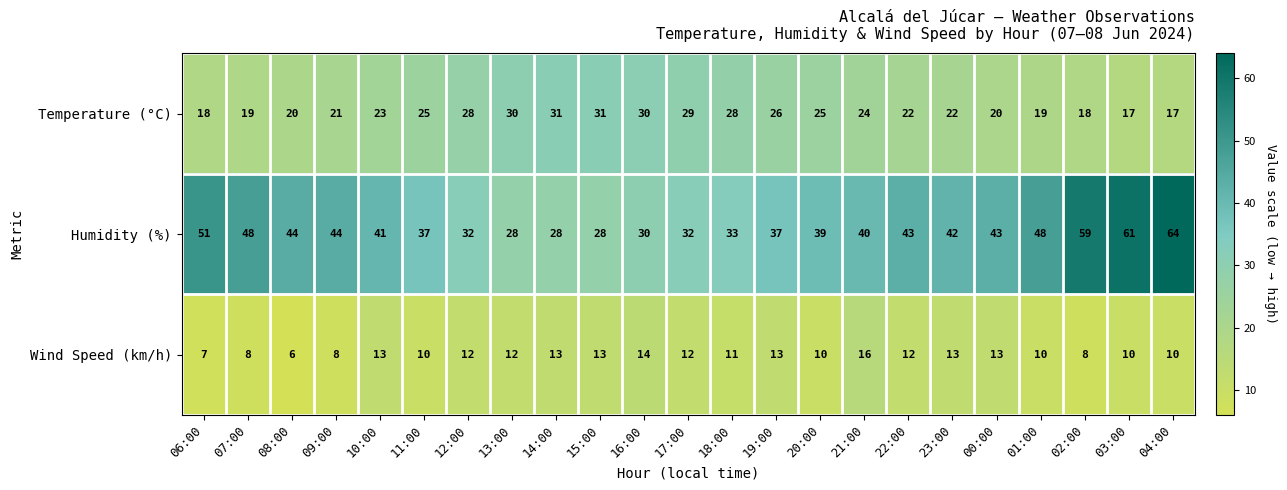

What is the maximum value for Humidity (%)?

64